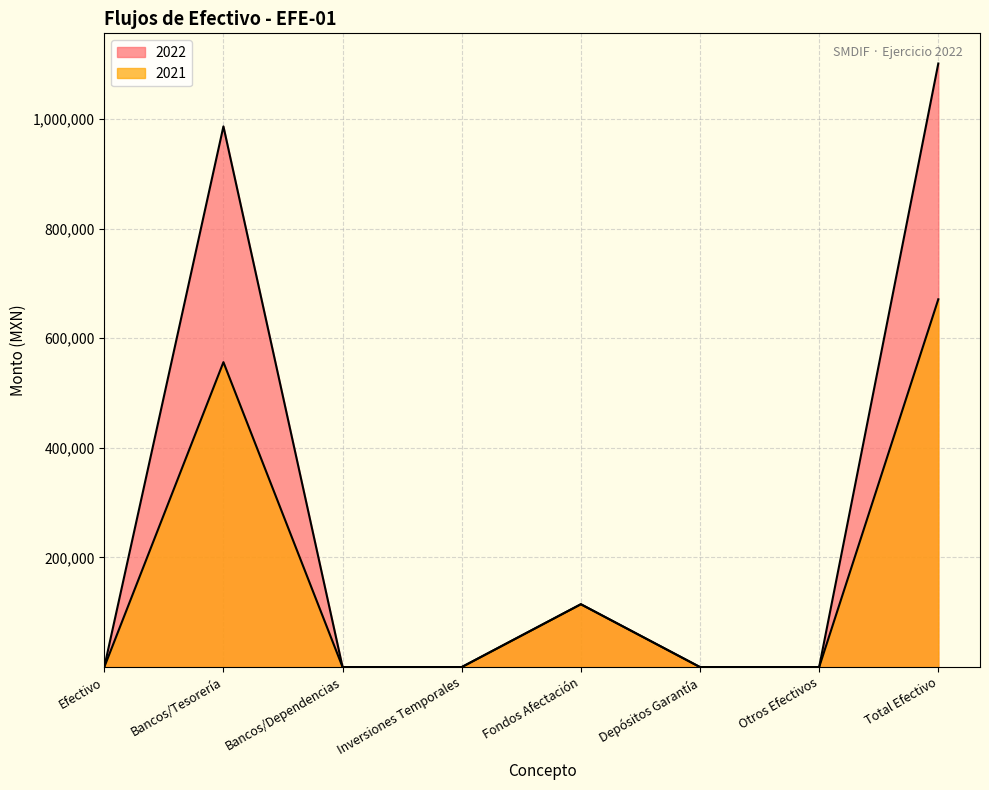

True or false: 2022 and 2021 cross at least once.

False